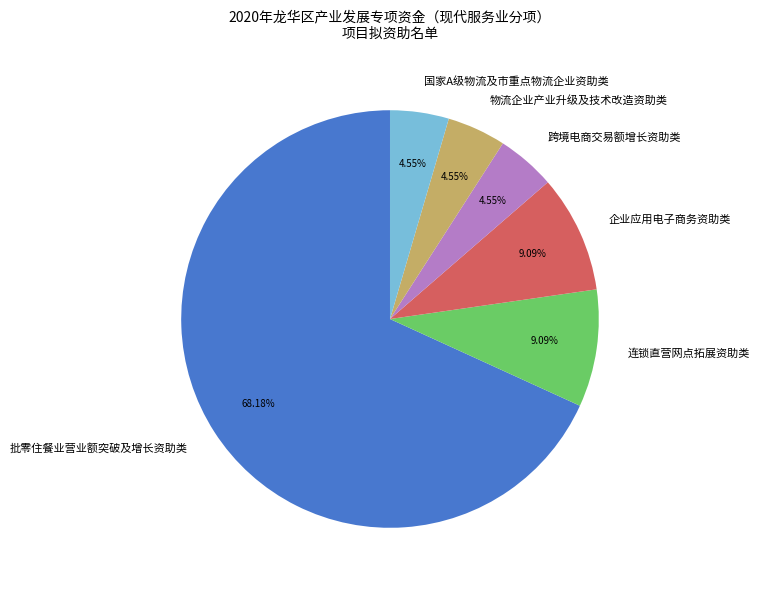

What portion of the pie excludes 物流企业产业升级及技术改造资助类?

95.5%